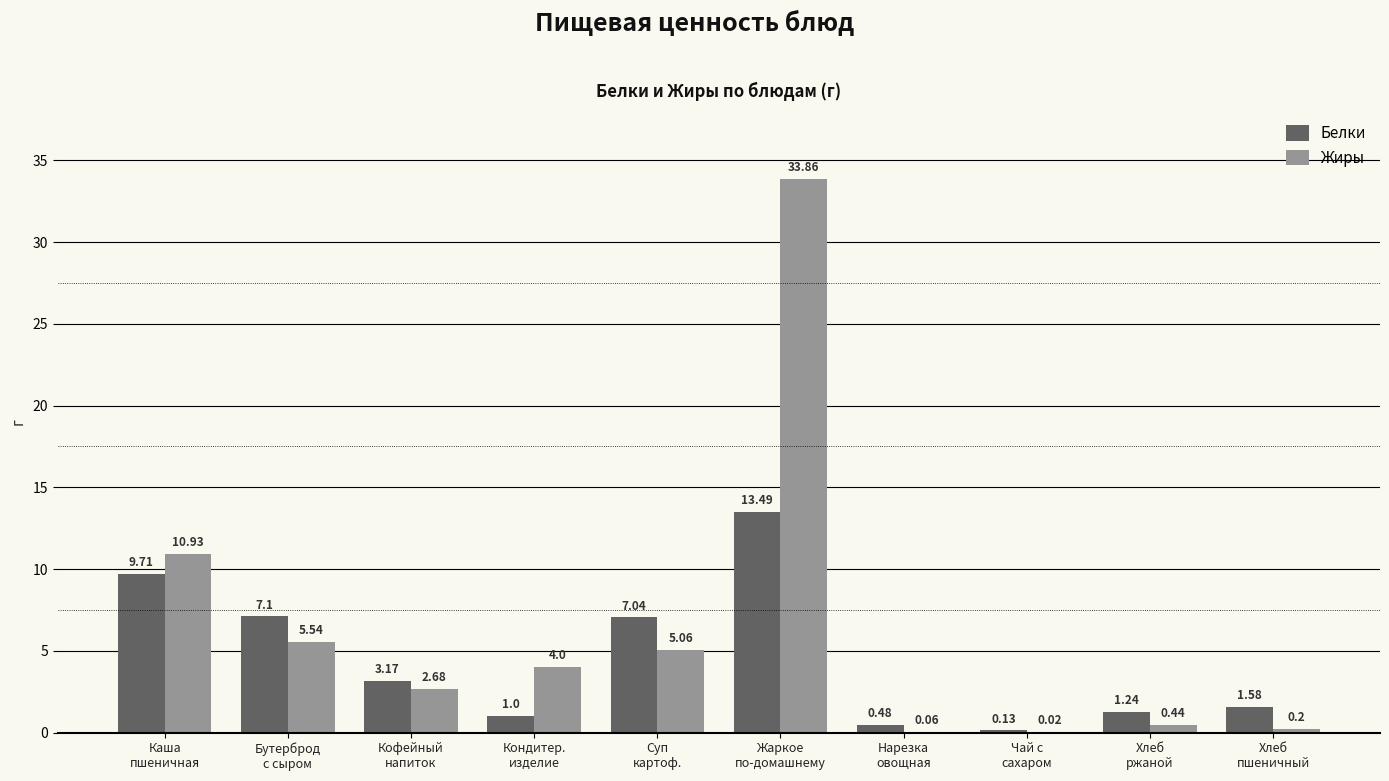

Count the number of data series in this chart.

2